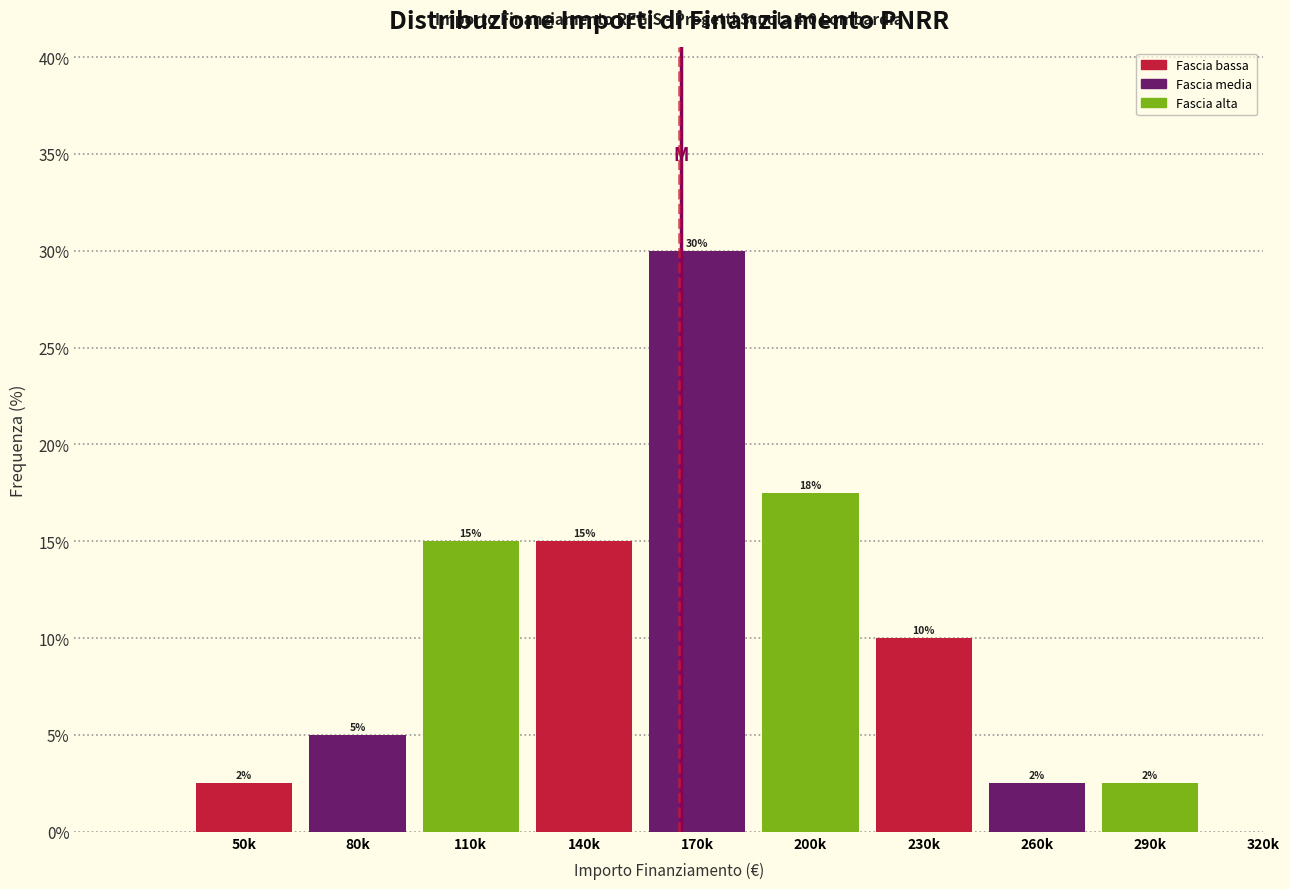

At which category does the chart reach its peak across all series?

170k